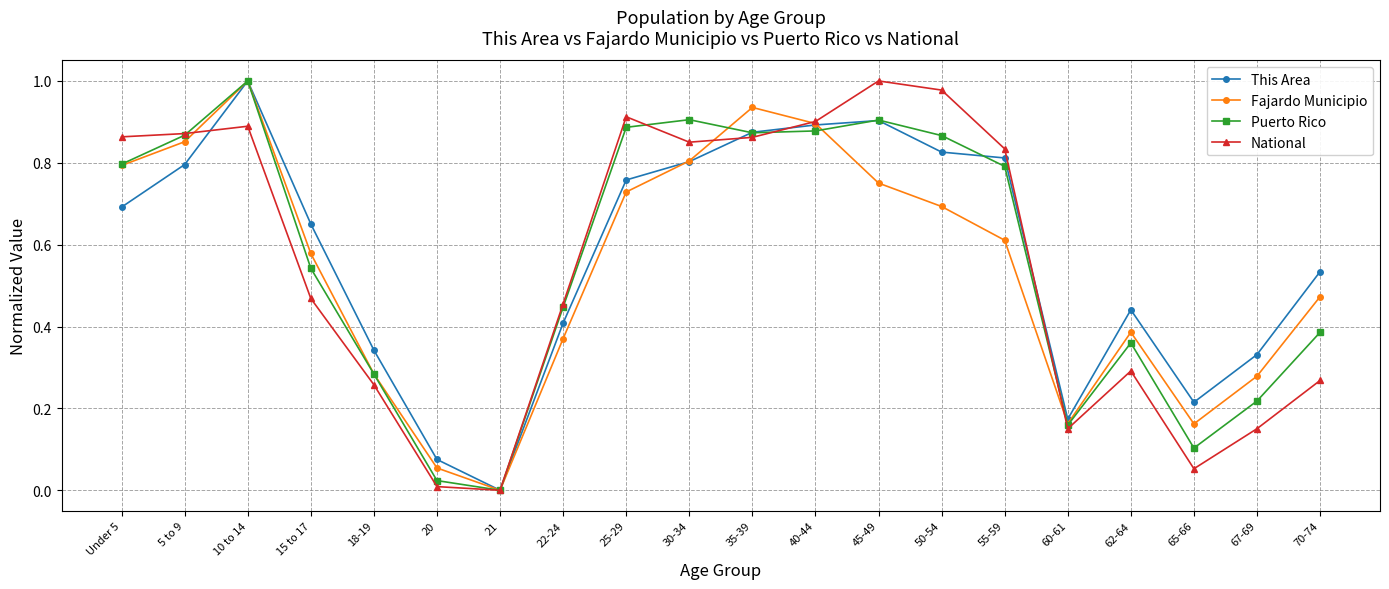

The This Area series shows 0.3 at 67-69. True or false?

True